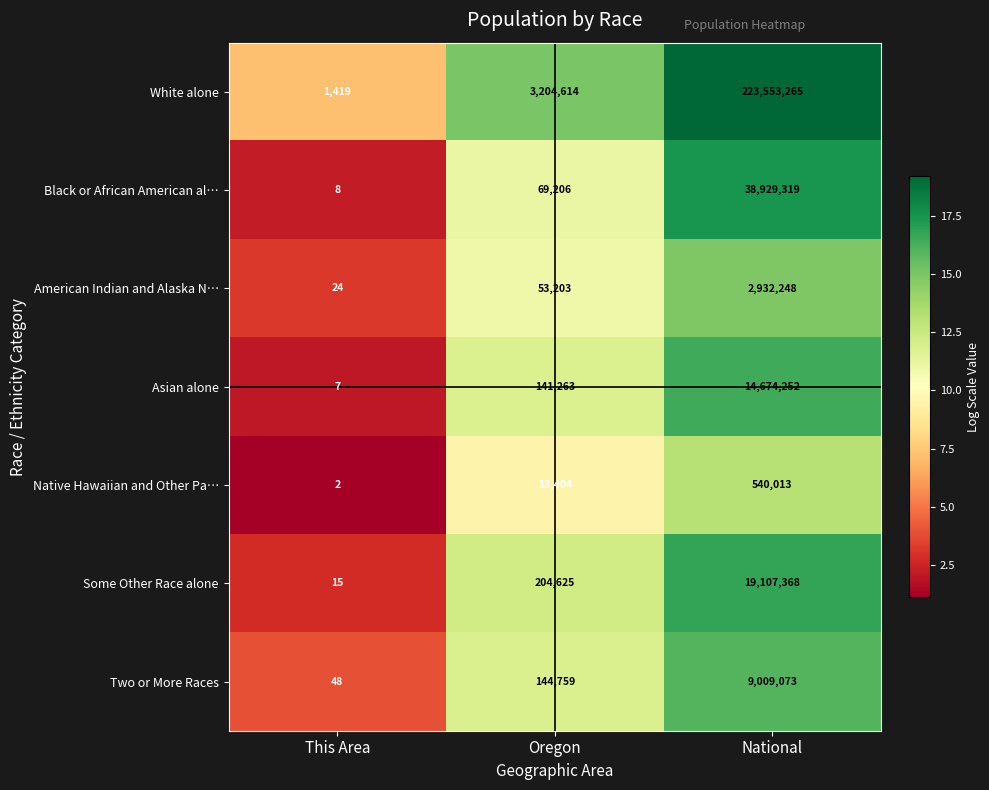

The value of Some Other Race alone at National is 9321462. True or false?

False